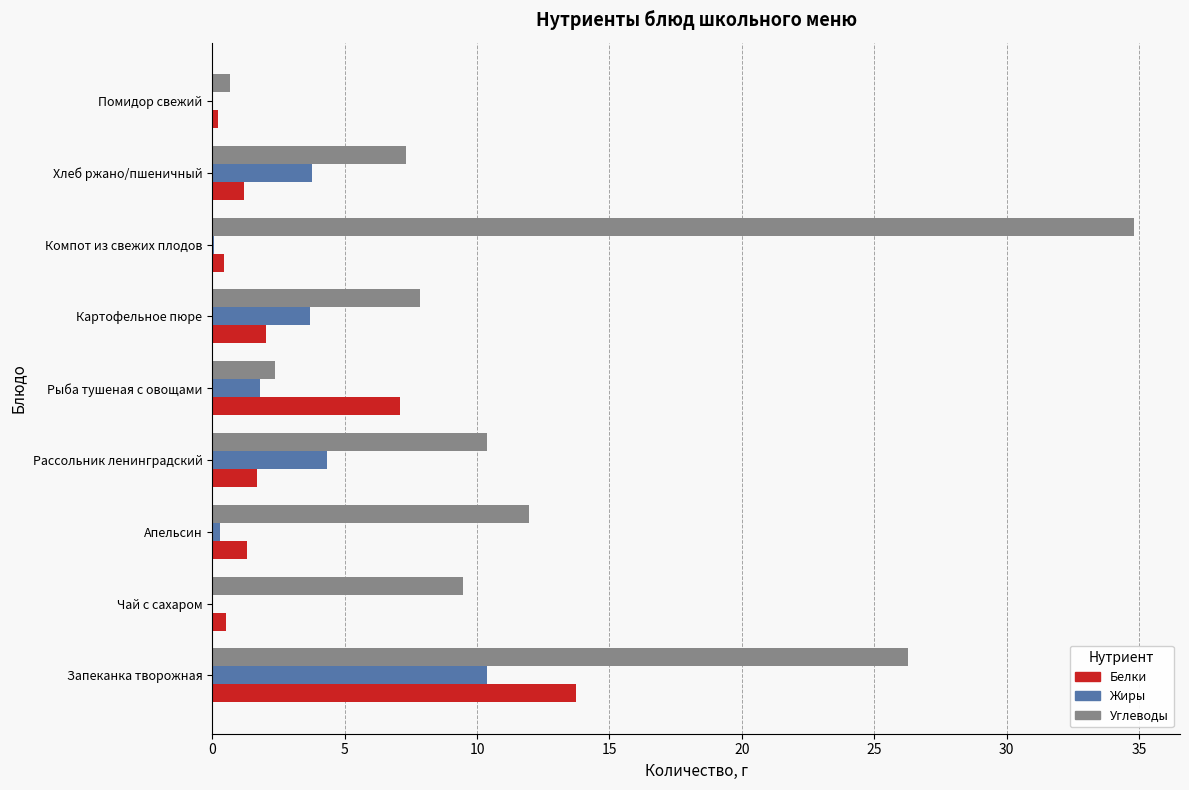

What is the sum of all Жиры values?

24.3